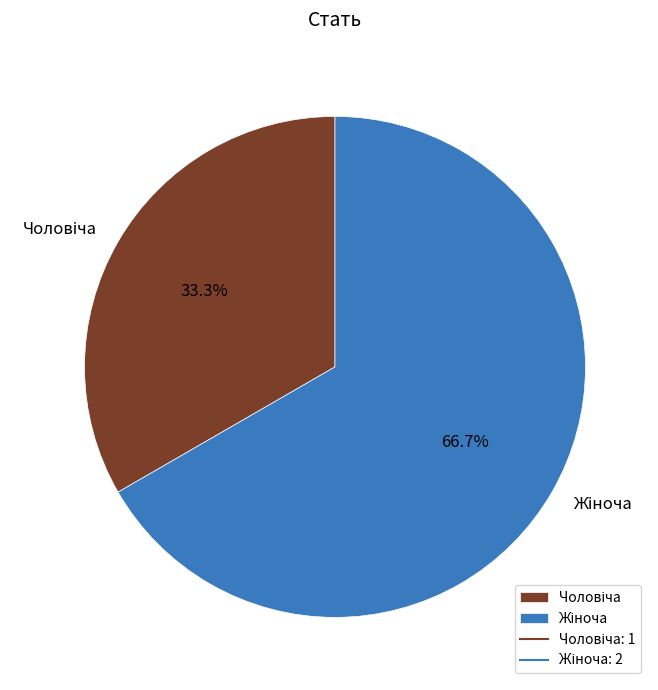

Is there a majority slice in this chart?

Yes